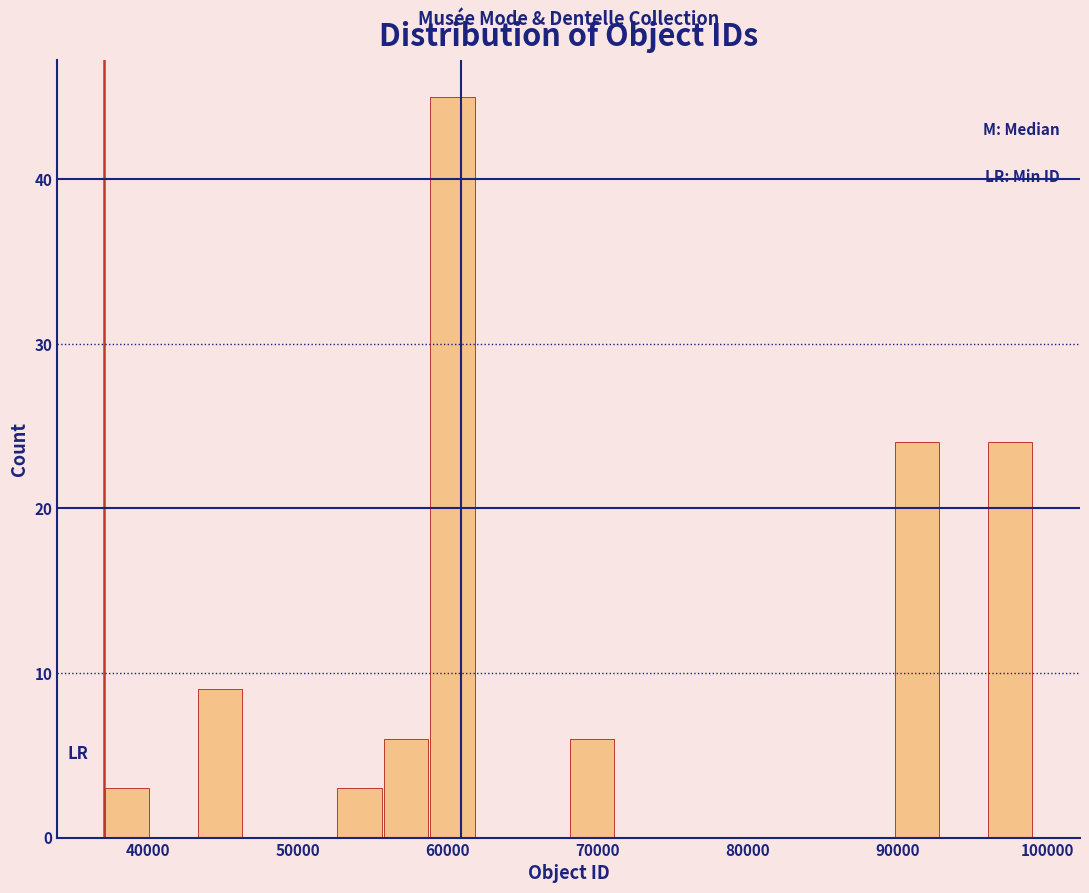

Around what value on the x-axis is the tallest bar? Give the approximate position of its centre, as read against the axis.

60000